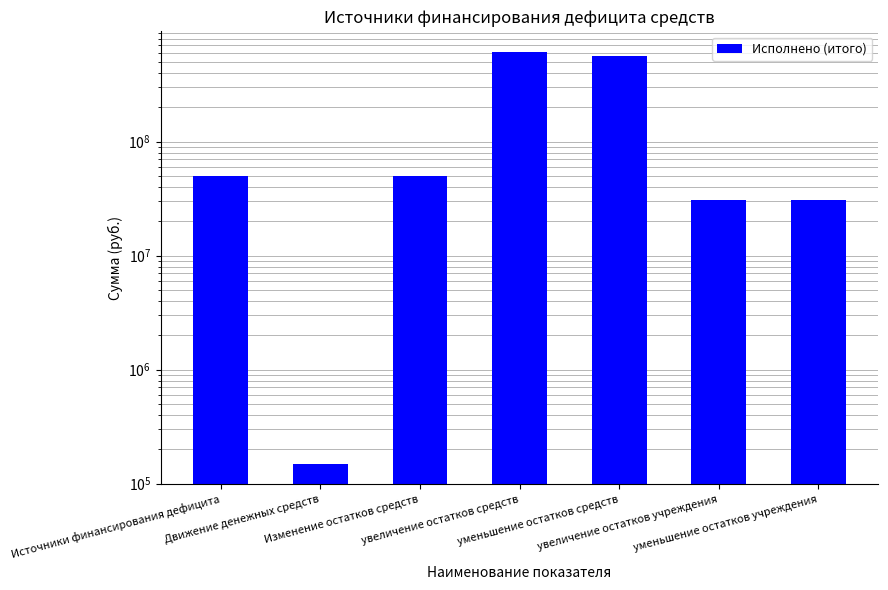

Which has a higher value, уменьшение остатков средств or уменьшение остатков учреждения?

уменьшение остатков средств